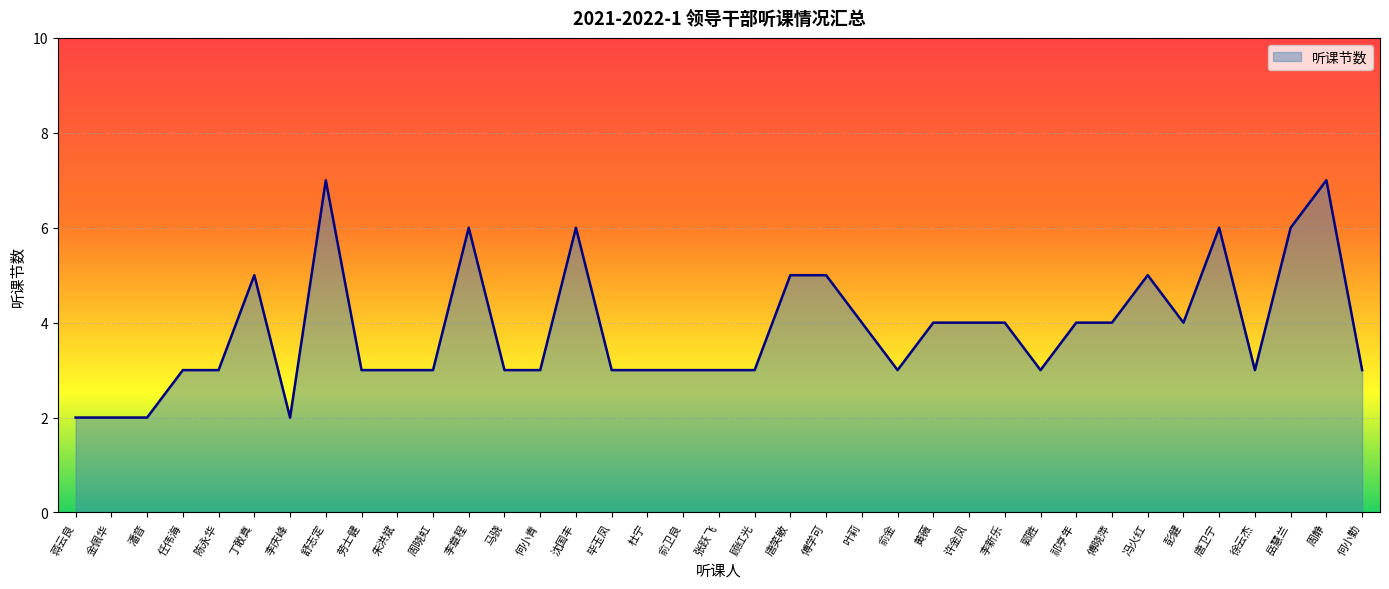

Which has a higher value, 何小青 or 唐笑敏?

唐笑敏